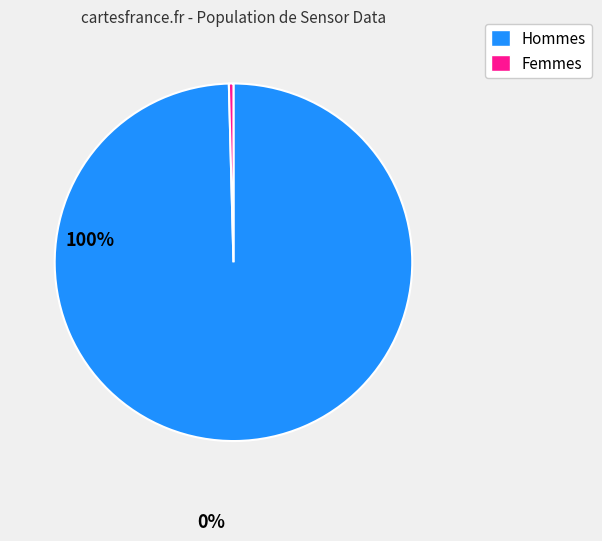

Is there any slice that represents more than half of the pie?

Yes